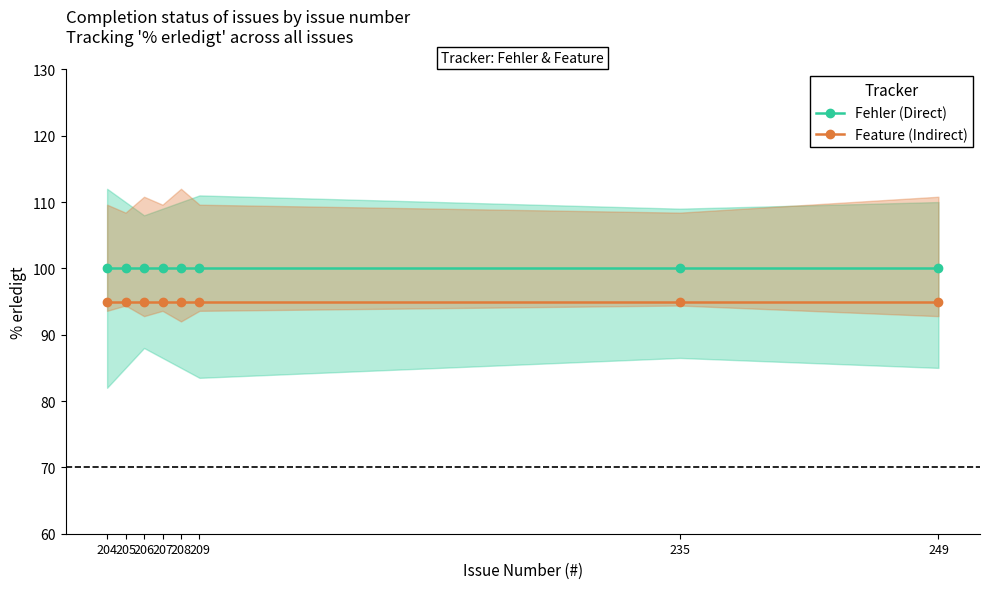

Which category has the lowest value across all series?

204